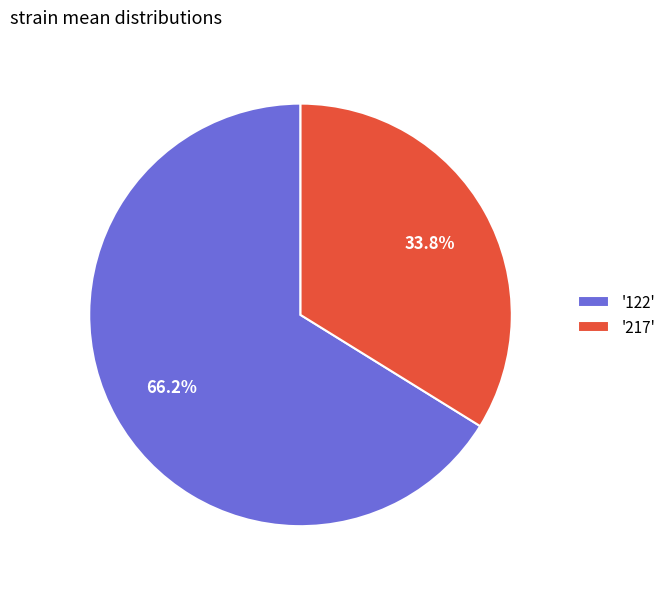

How much of the chart is everything except '122'?

33.8%